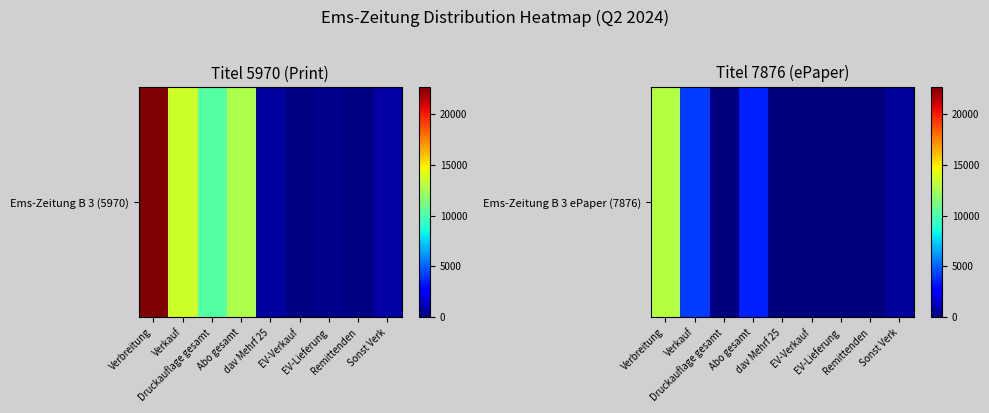

What is the difference between the maximum and minimum values?

12843